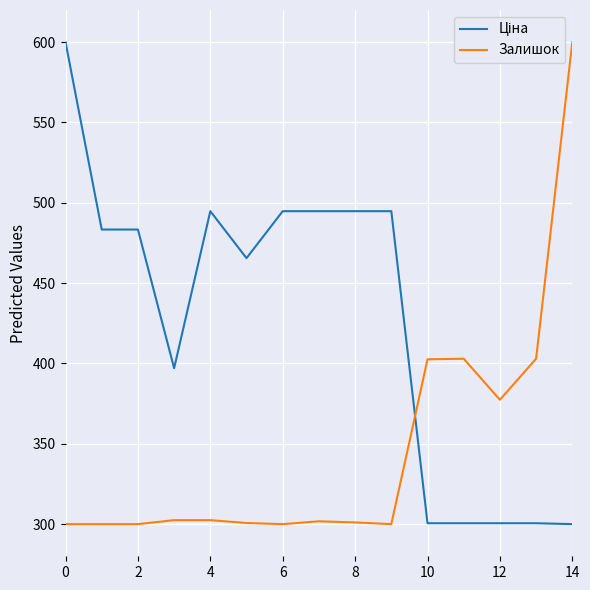

What is the maximum value shown in the chart?

600.0